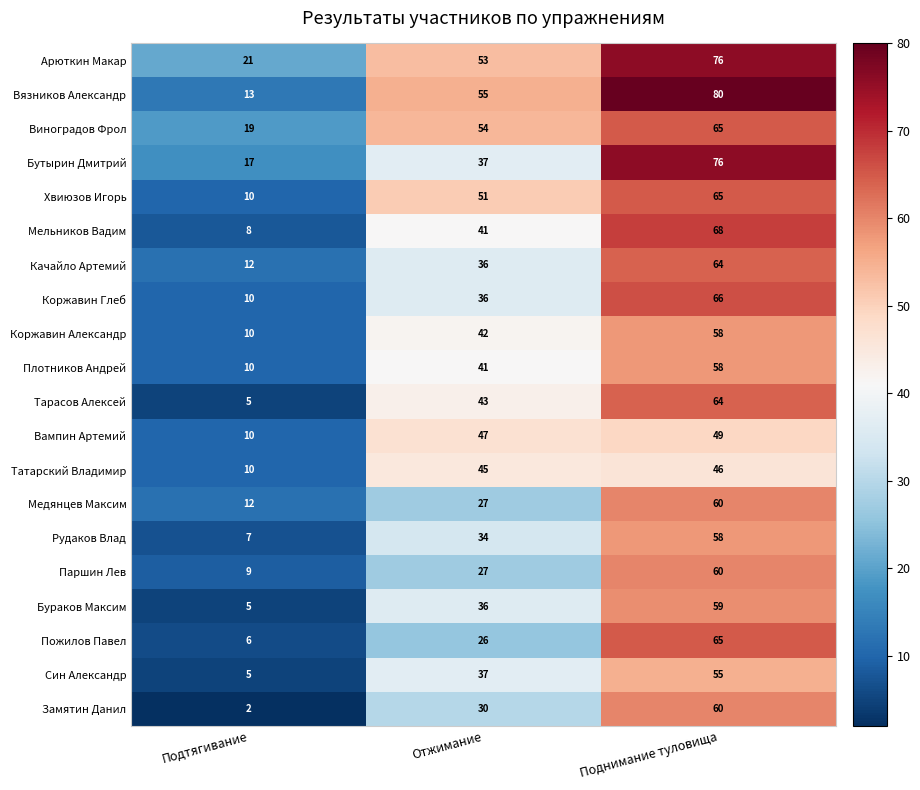

Rank the categories by Бураков Максим value from highest to lowest.

Поднимание туловища, Отжимание, Подтягивание